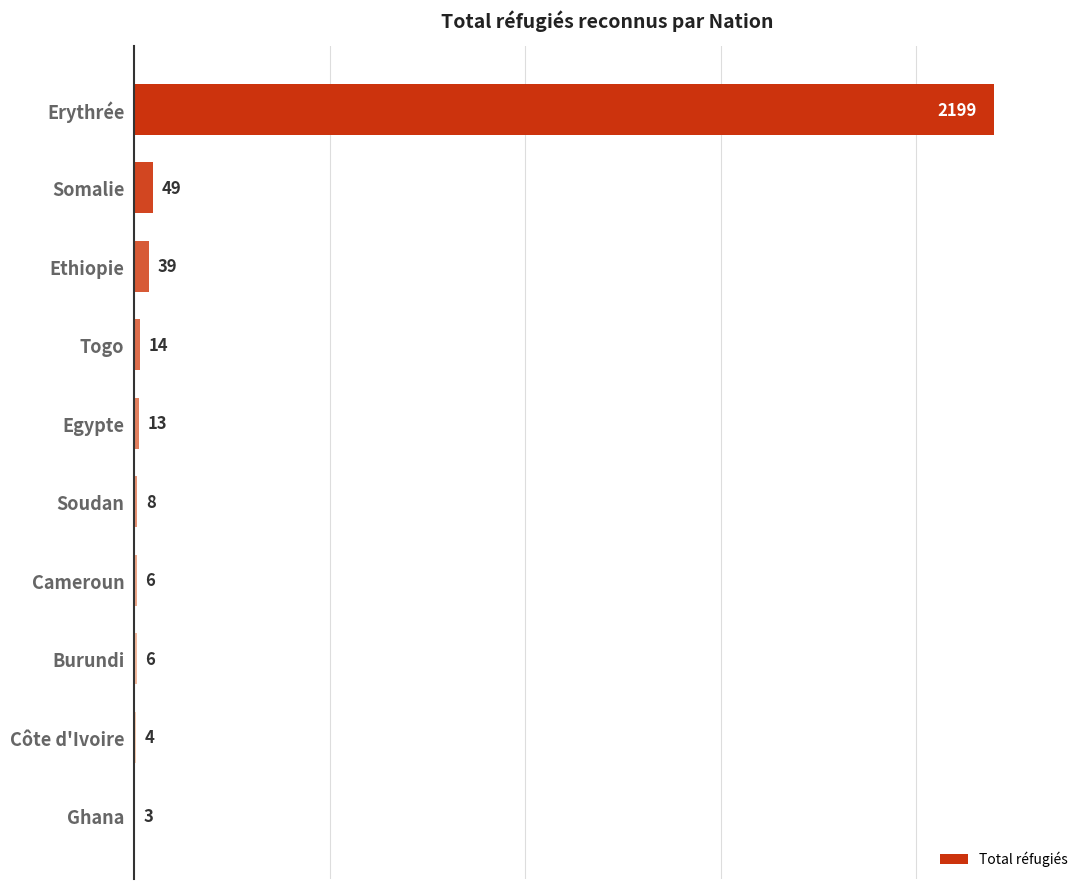

At which label is the value closest to 1101?

Somalie